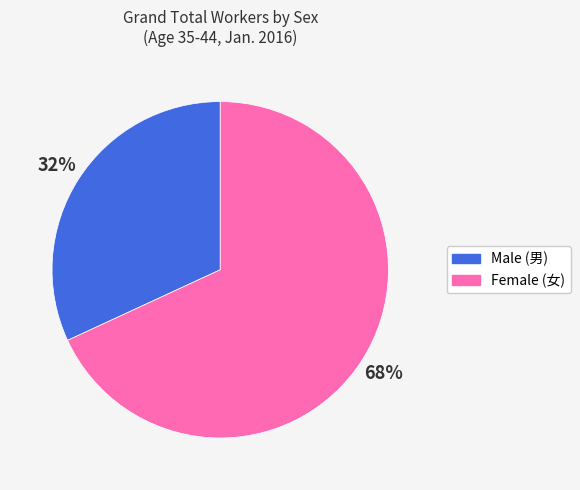

How many segments does this pie chart have?

2